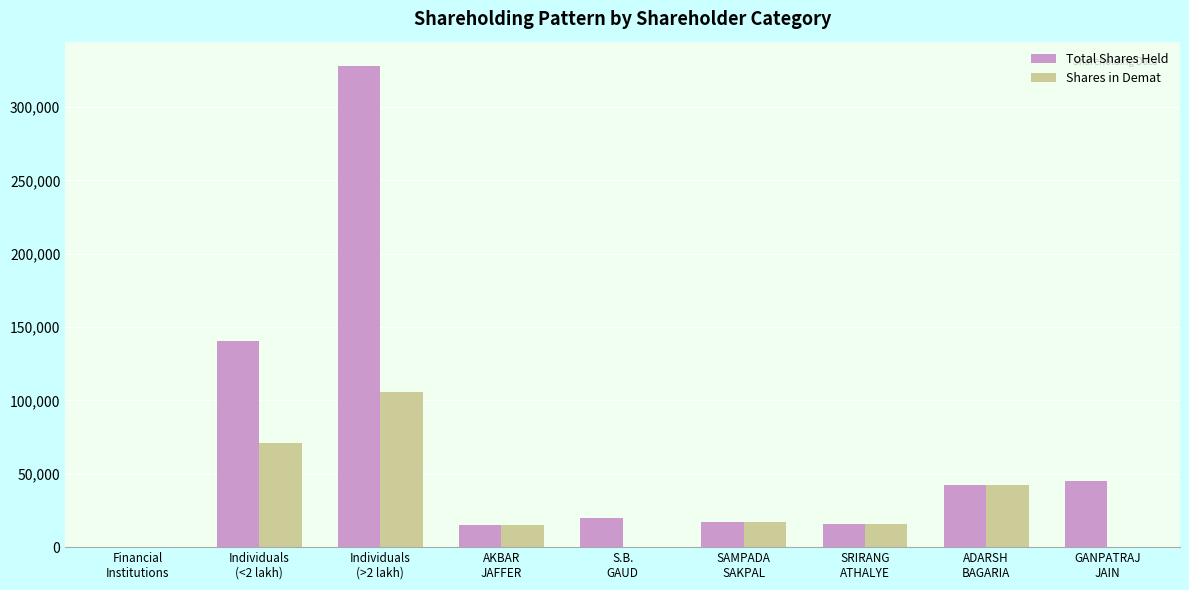

What is the sum of the Shares in Demat values at SRIRANG
ATHALYE and AKBAR
JAFFER?

30900